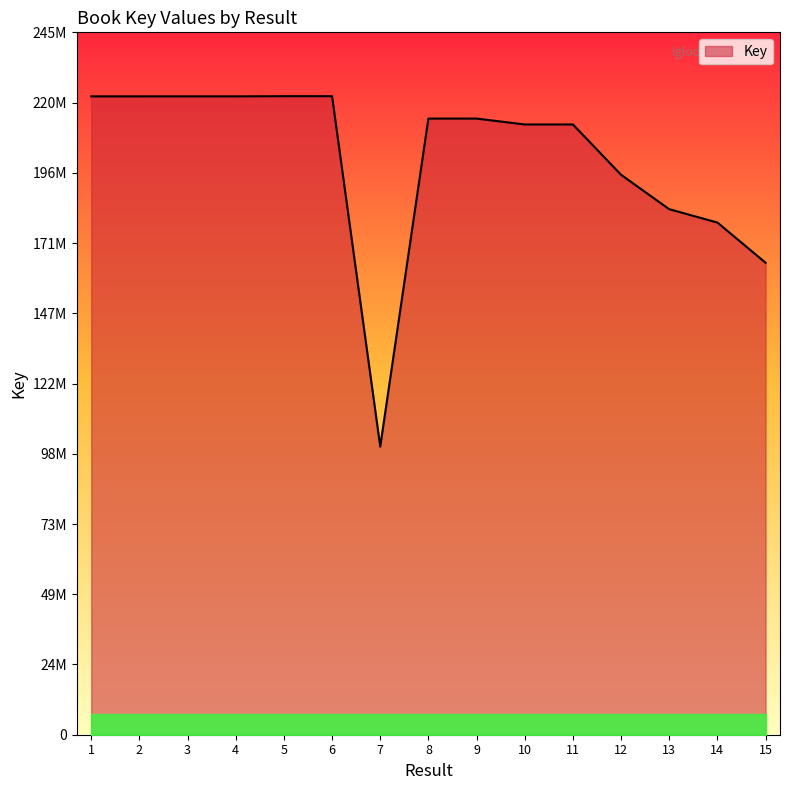

Reading left to right, extract all data points from this chart.

1=222429118	2=222429421	3=222430319	4=222430868	5=222492474	6=222492869	7=100403786	8=214692200	9=214692360	10=212639548	11=212638842	12=195106423	13=183112715	14=178468192	15=164470003